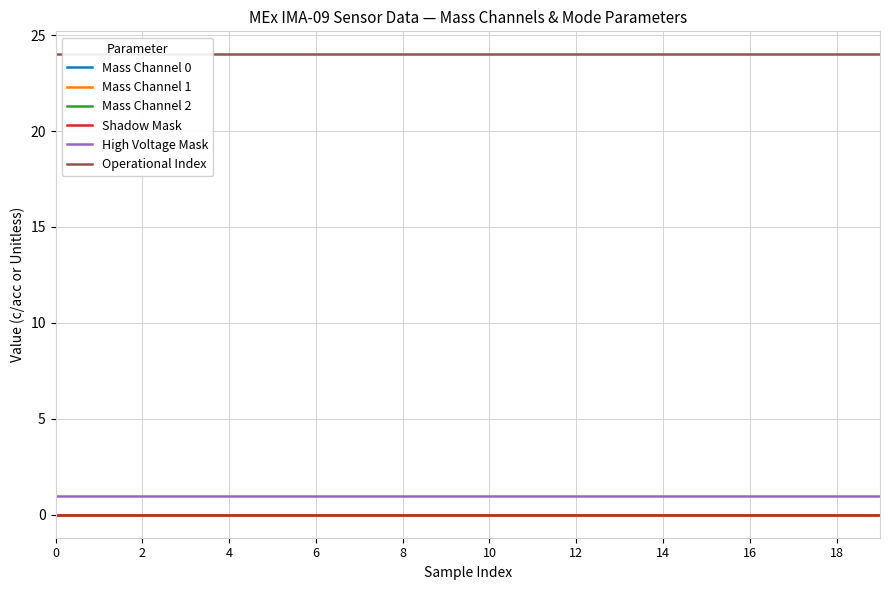

What is the total value across all series at 2?

25